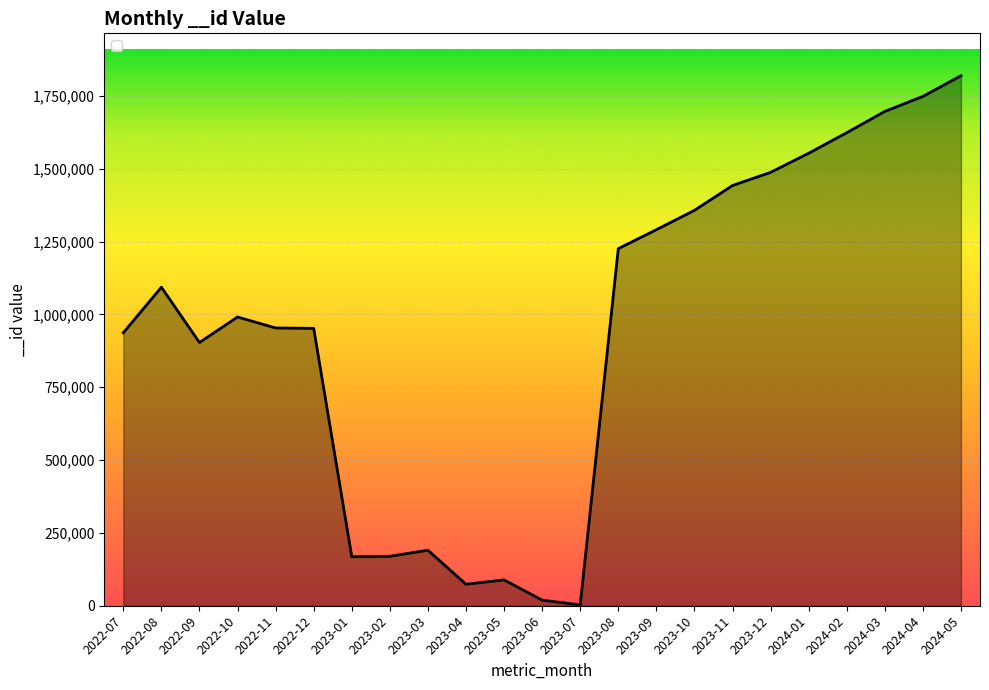

What is the maximum value shown in the chart?

1819603